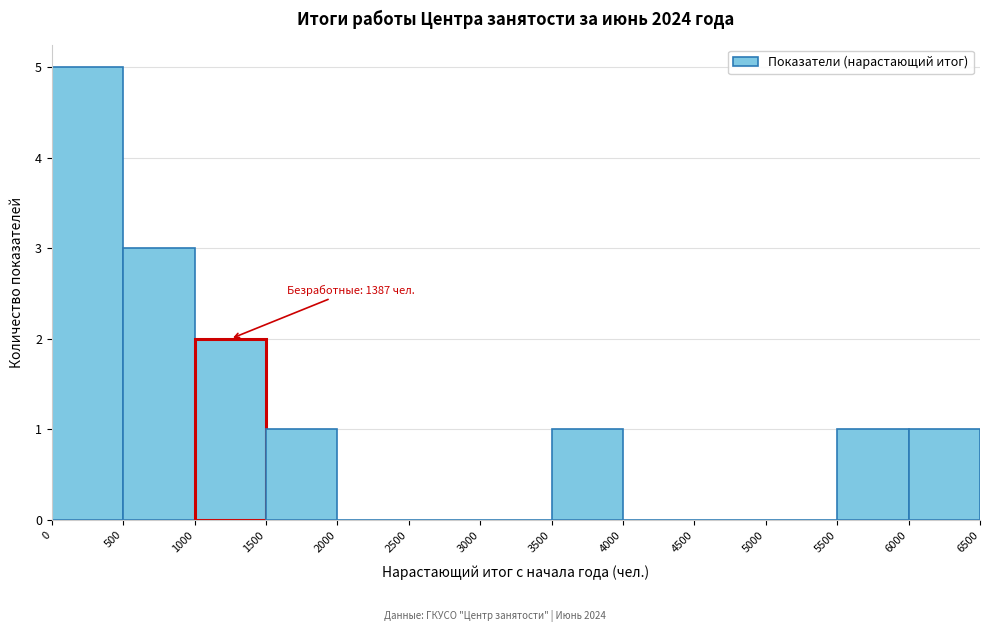

Over which range of the x-axis is the bar tallest?

0 to 500